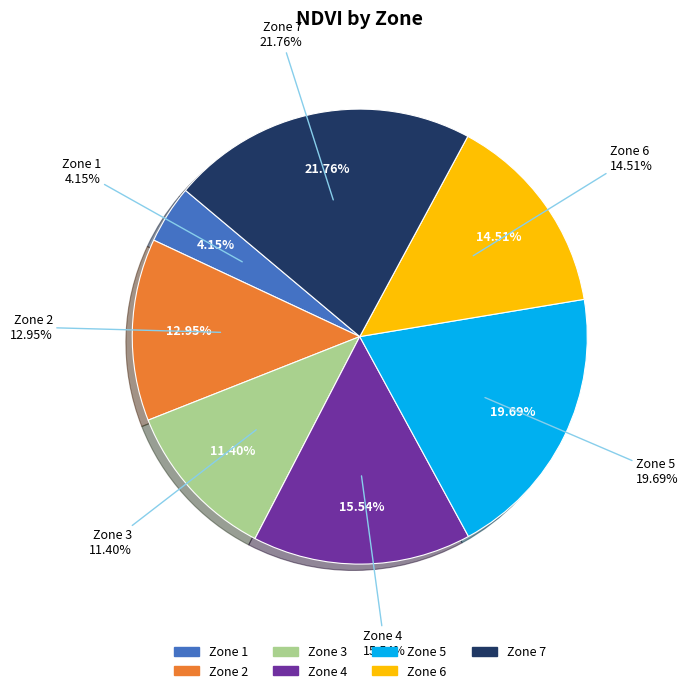

Do Zone 5 and Zone 1 together represent more than half of the pie?

No